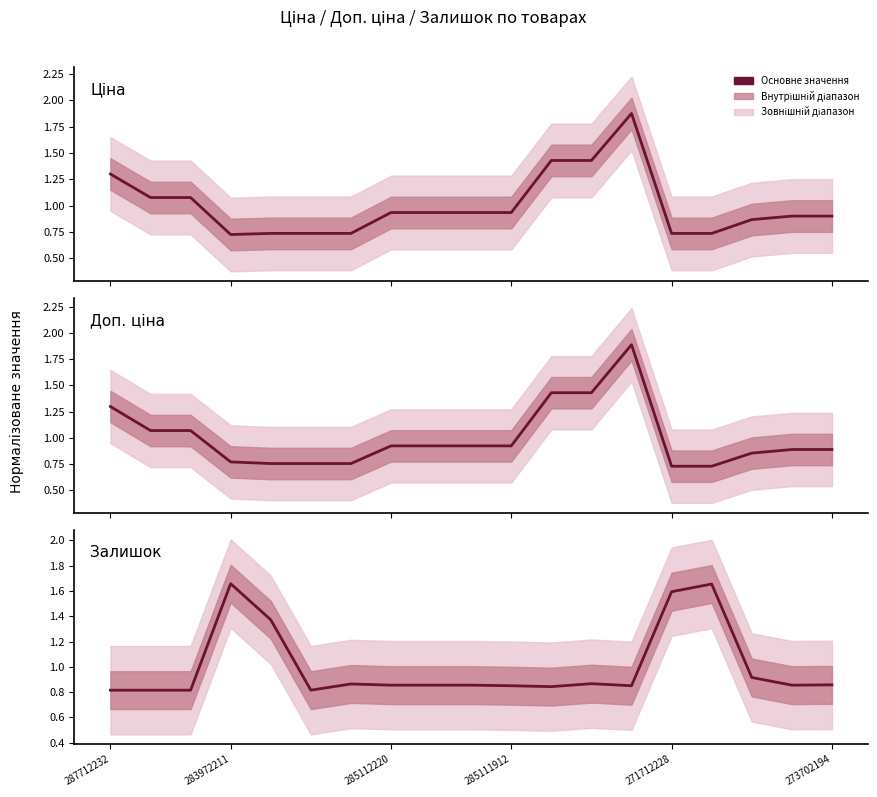

Does the chart have visible grid lines?

No